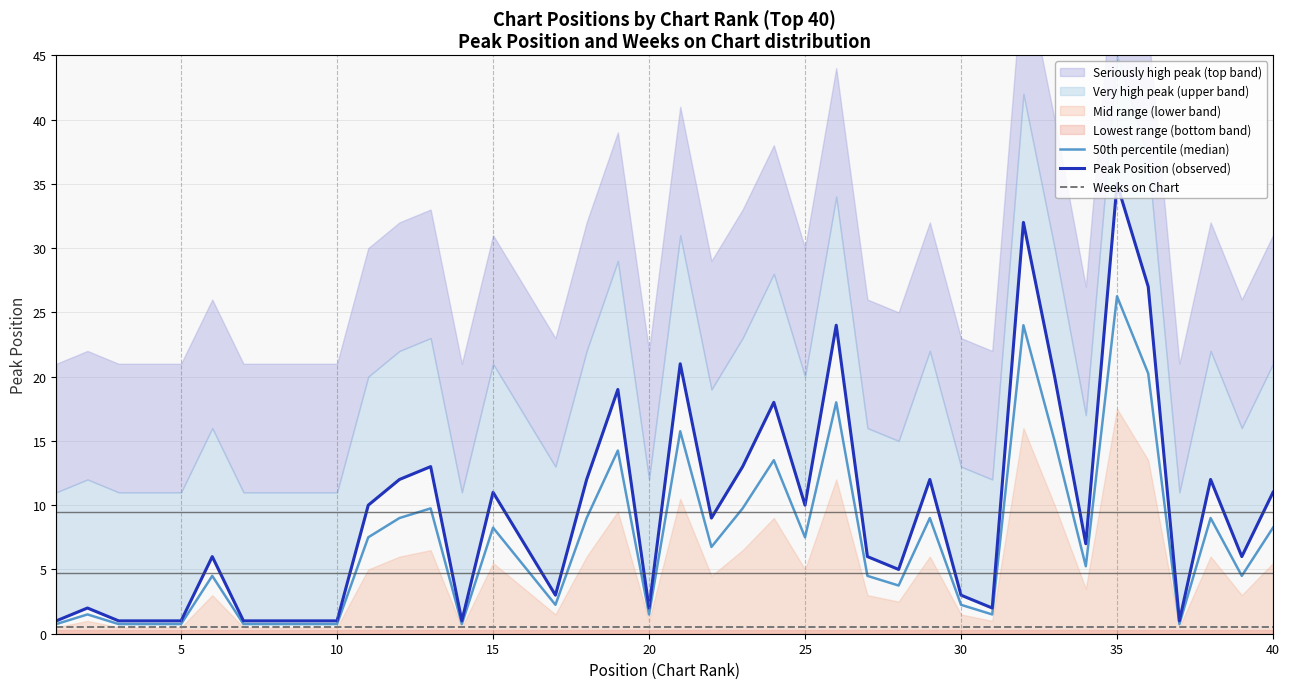

What is the maximum value shown in the chart?

35.0